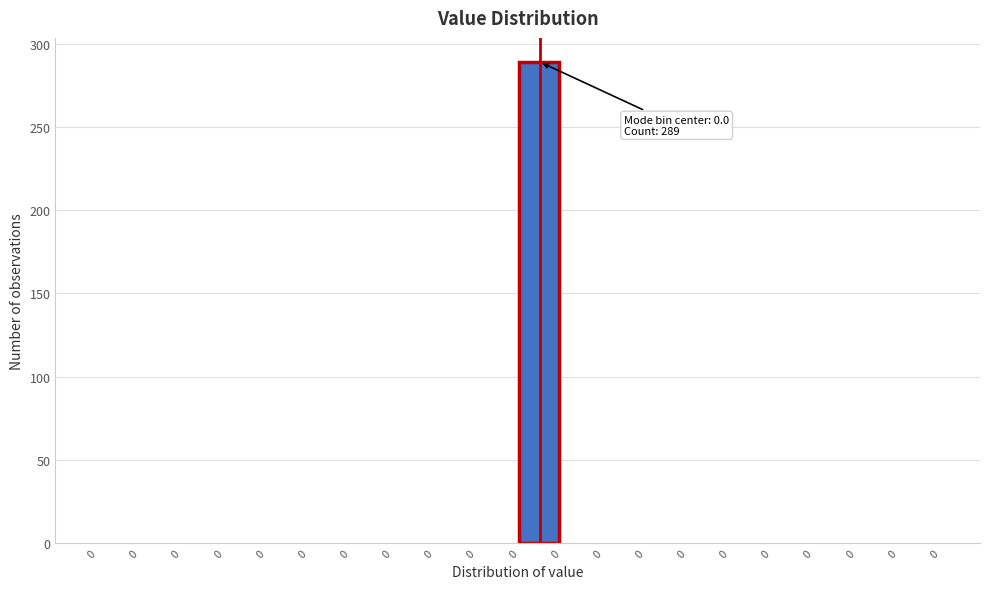

How many distinct data groups are displayed?

1